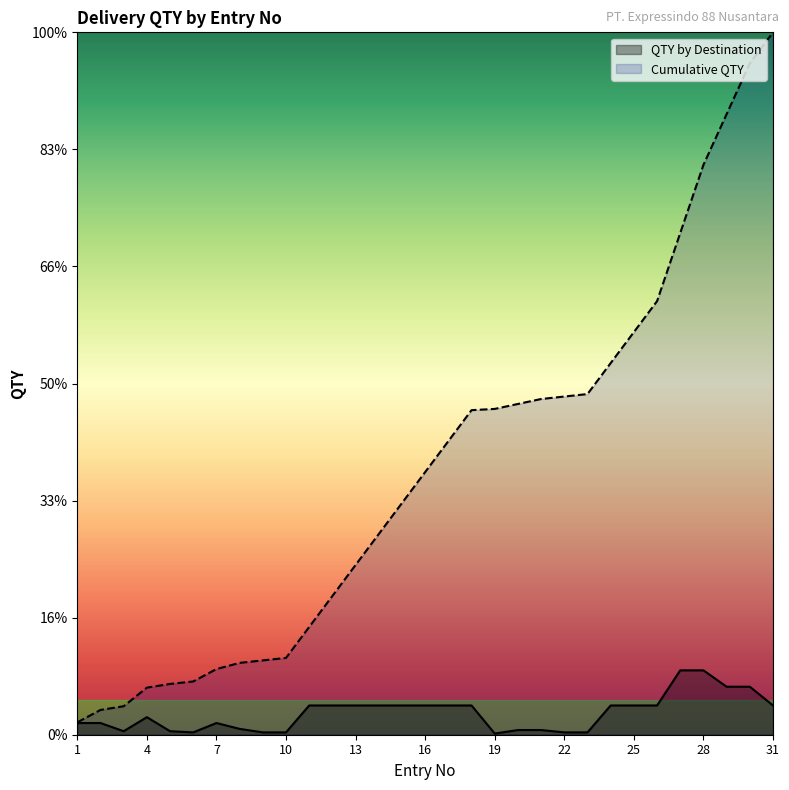

Is the value of QTY by Destination at 30 greater than the value of Cumulative QTY at 19?

No